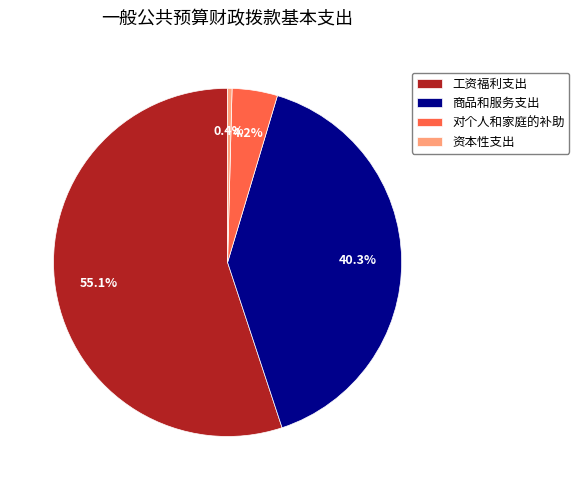

What is the smallest slice in the pie chart?

资本性支出